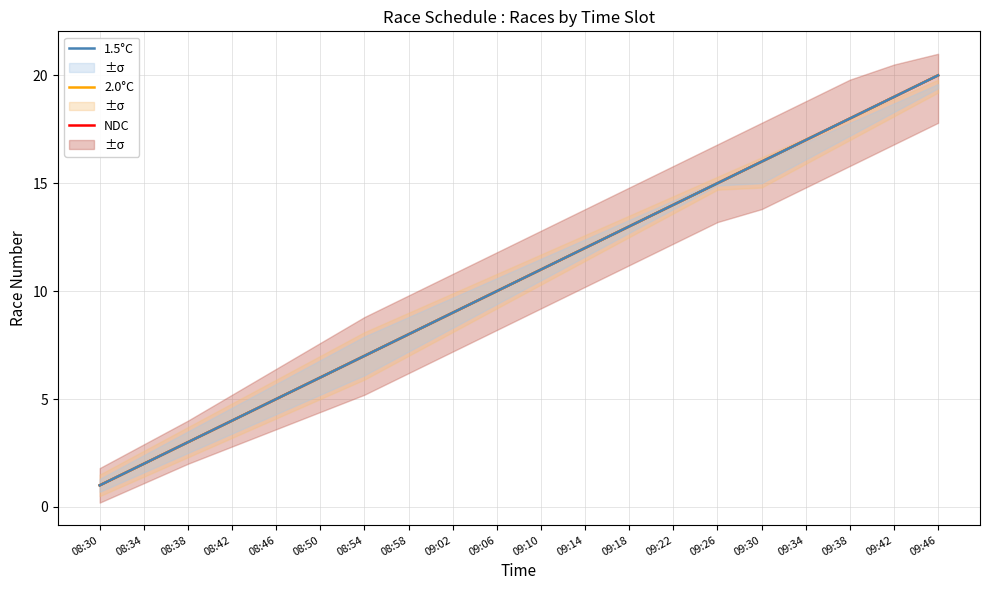

At how many categories does at least one series exceed 9?

11